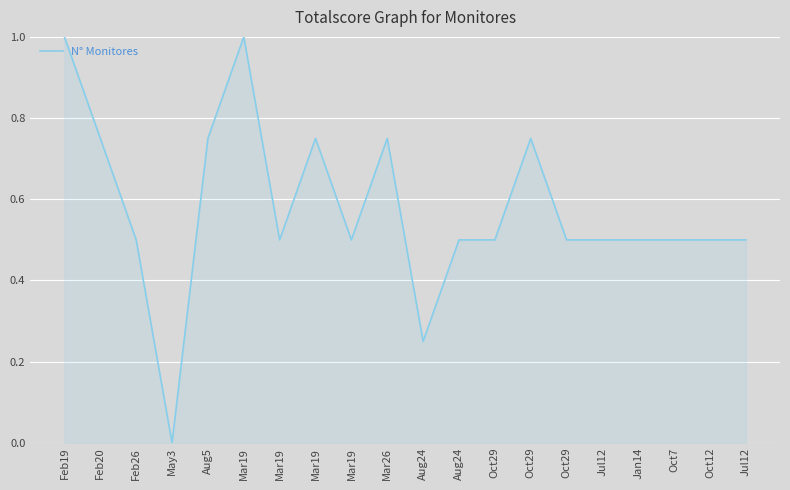

What is the value of the 5th point from the left?

0.8